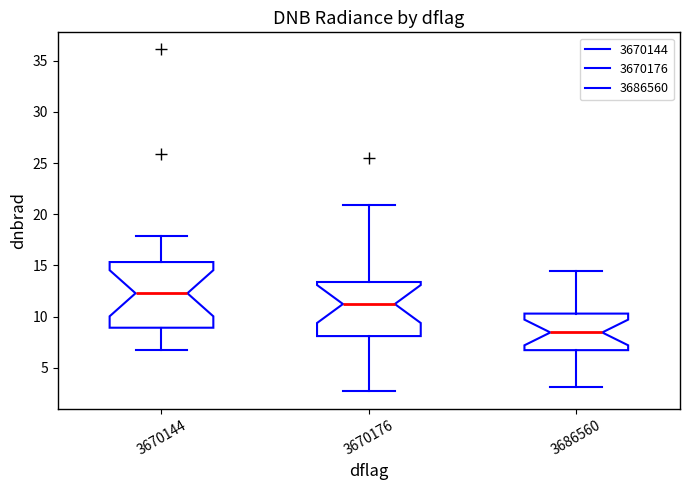

Which box has the lowest median line?

3686560